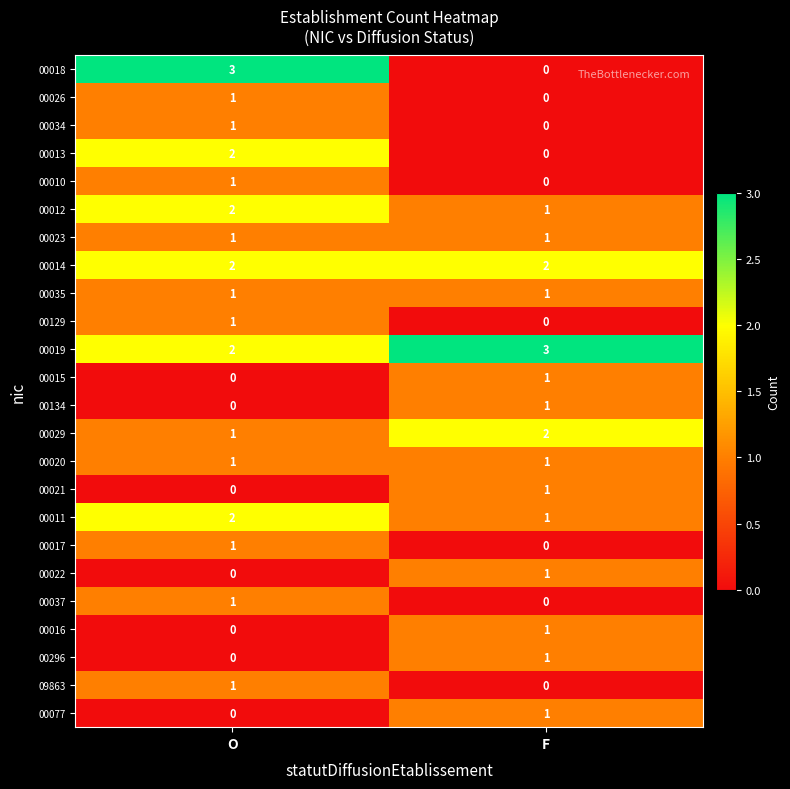

What is the sum of all 00012 values?

3